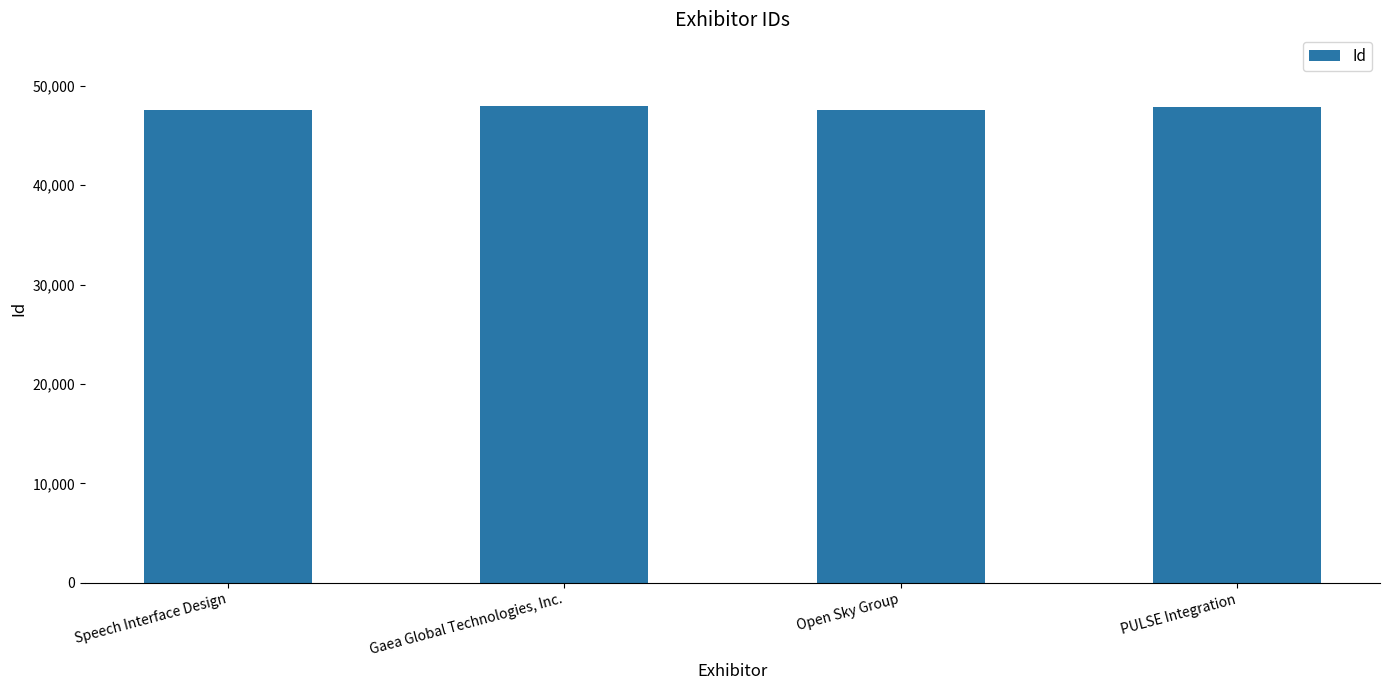

List the labels in order of value, smallest first.

Speech Interface Design, Open Sky Group, PULSE Integration, Gaea Global Technologies, Inc.